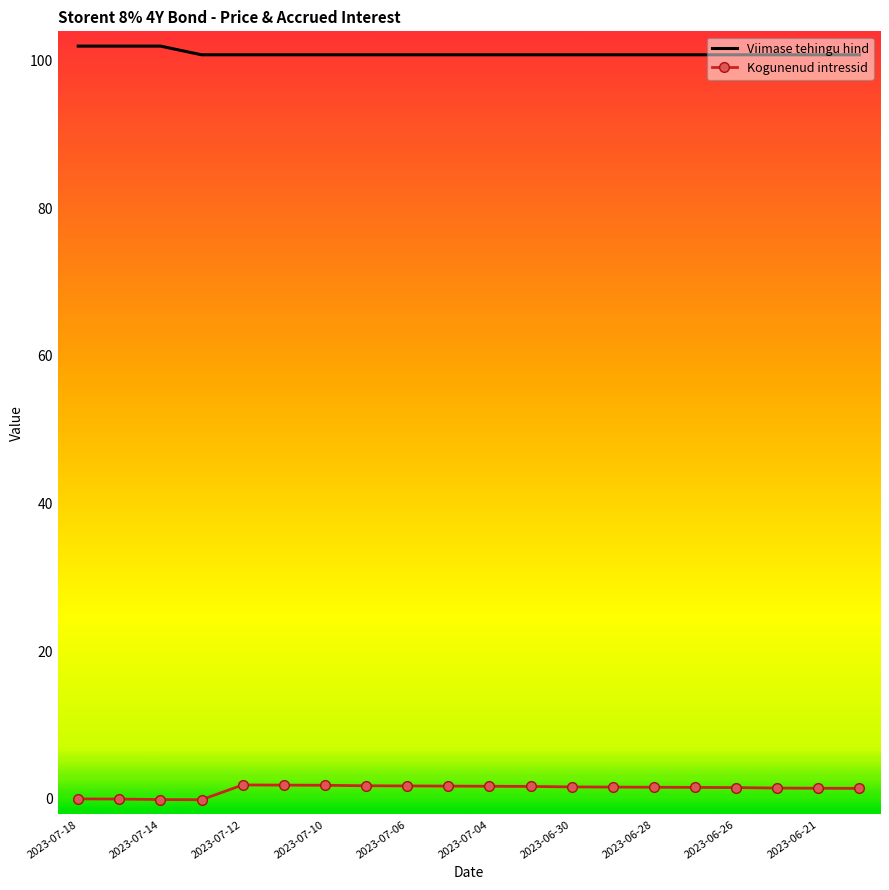

What is the minimum value for Viimase tehingu hind?

100.8